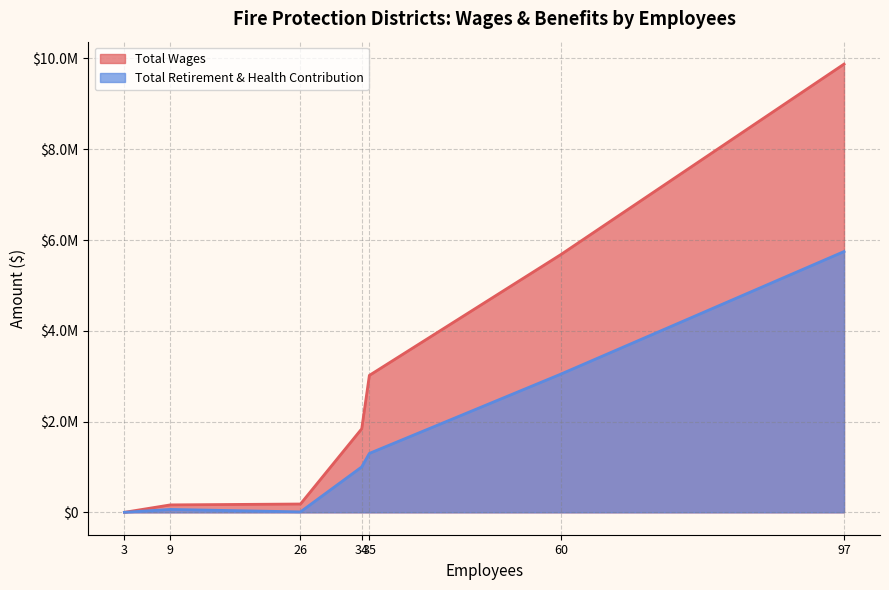

How many values in Total Wages are above zero?

6